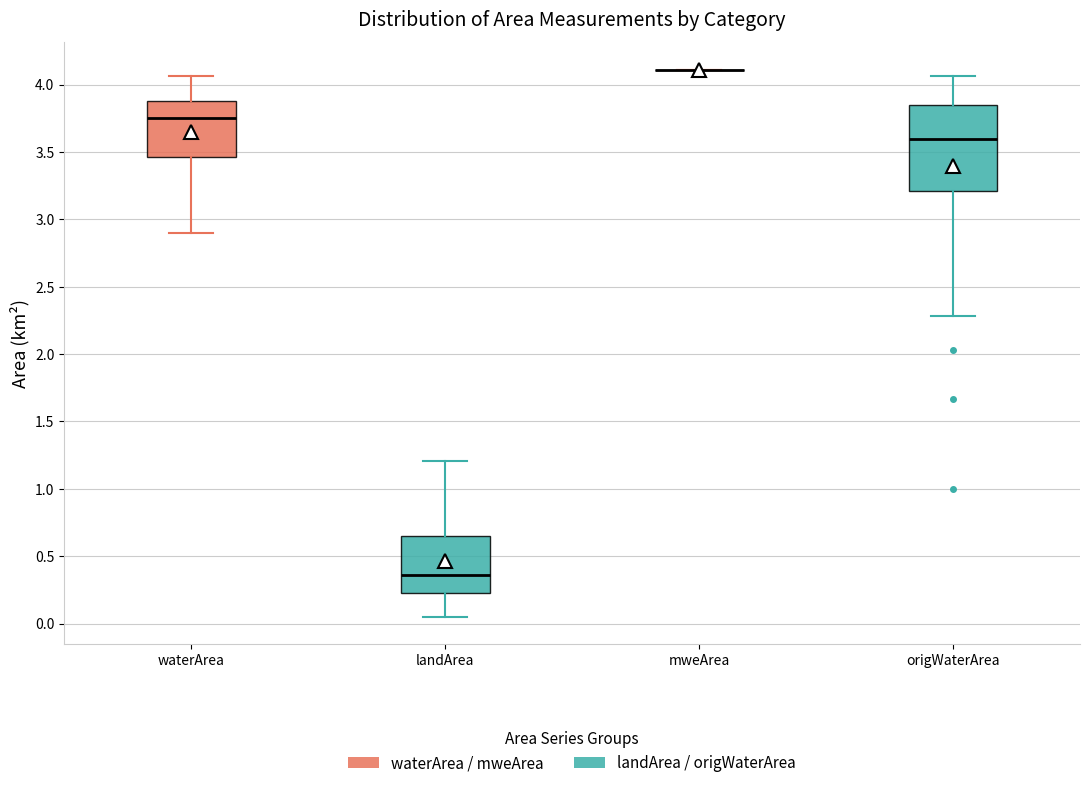

Reading left to right, transcribe this box plot: for each box, give where its median line is, the range the box spans, and where its two whiskers end, as read against the y-axis. The values are not printed on the chart, so give them approximately, as read against the axis.

waterArea: median 3.75, box 3.45 to 3.90, whiskers 2.90 to 4.05
landArea: median 0.35, box 0.25 to 0.65, whiskers 0.05 to 1.20
mweArea: box collapsed to a line at 4.10, whiskers 4.10 to 4.10
origWaterArea: median 3.60, box 3.20 to 3.85, whiskers 2.30 to 4.05